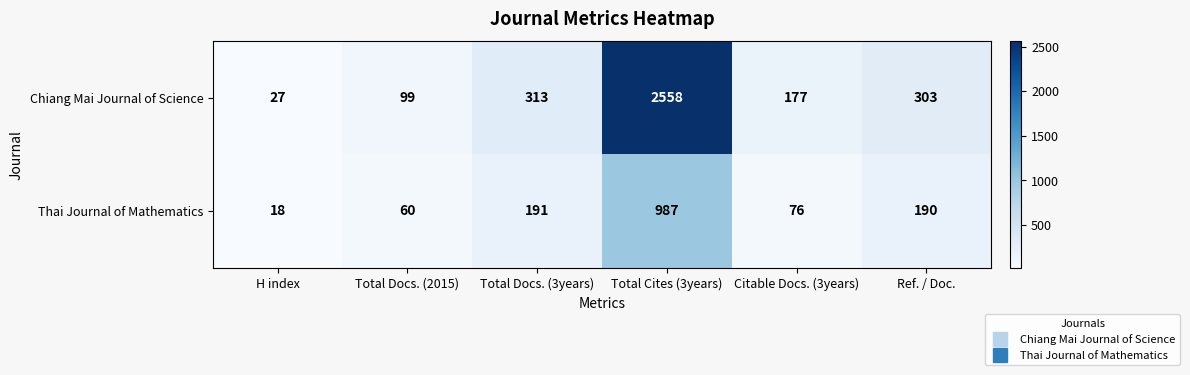

Count the number of data series in this chart.

2